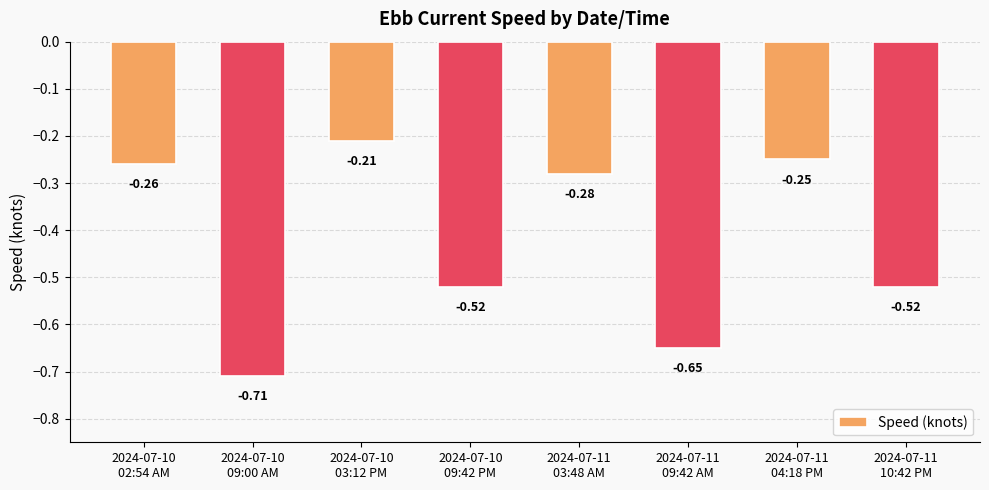

True or false: the data shows -0.1 at 2024-07-10
03:12 PM.

False